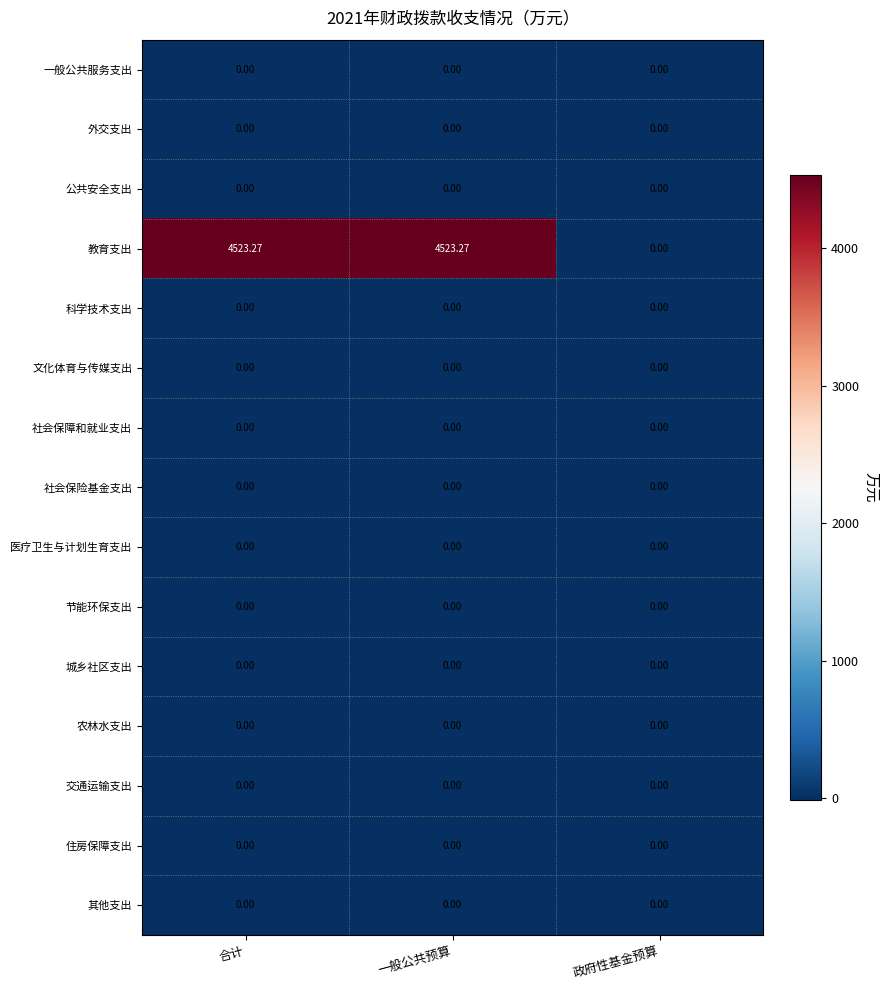

Which series has the largest range (max minus min)?

教育支出